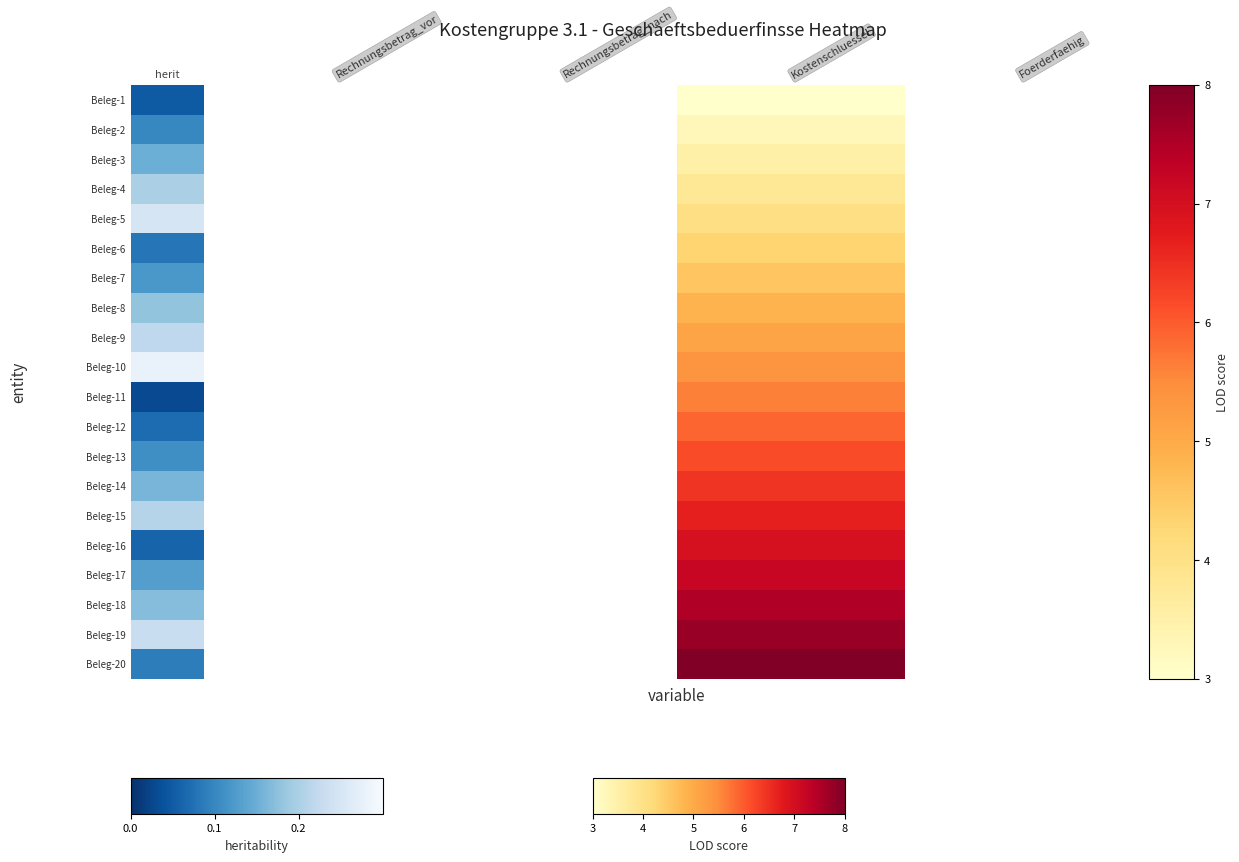

At which category does the chart reach its peak across all series?

Kostenschluessel